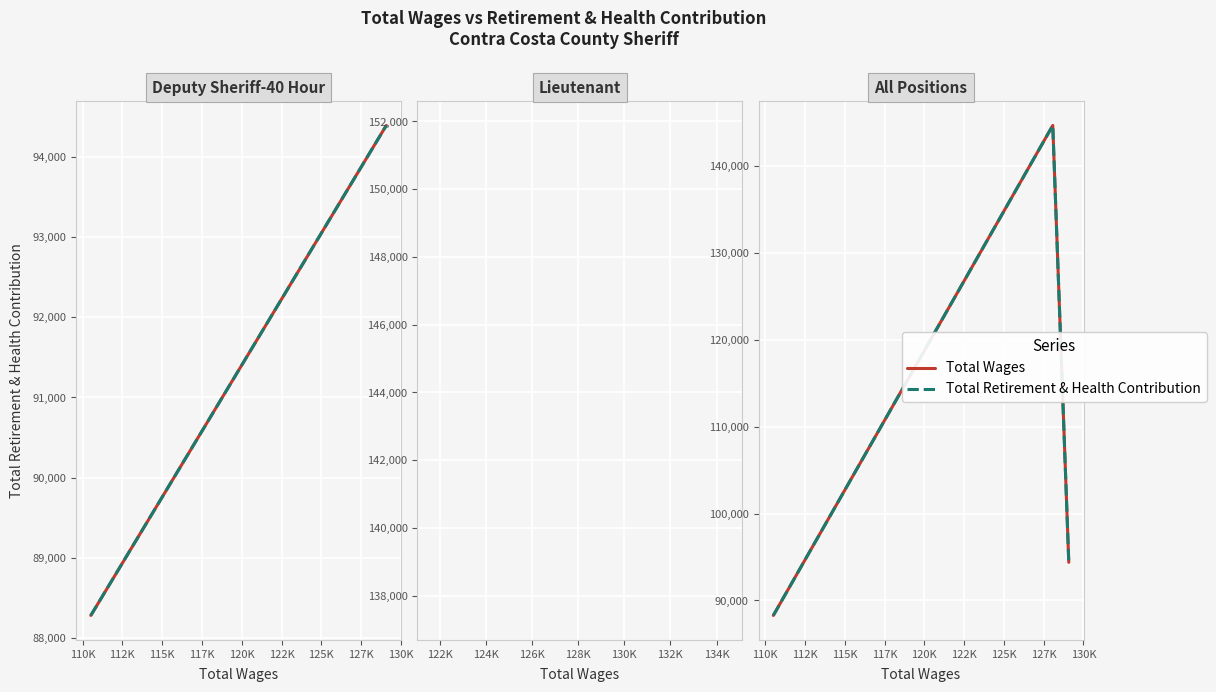

How many Total Wages values are between 88280 and 144650?

3